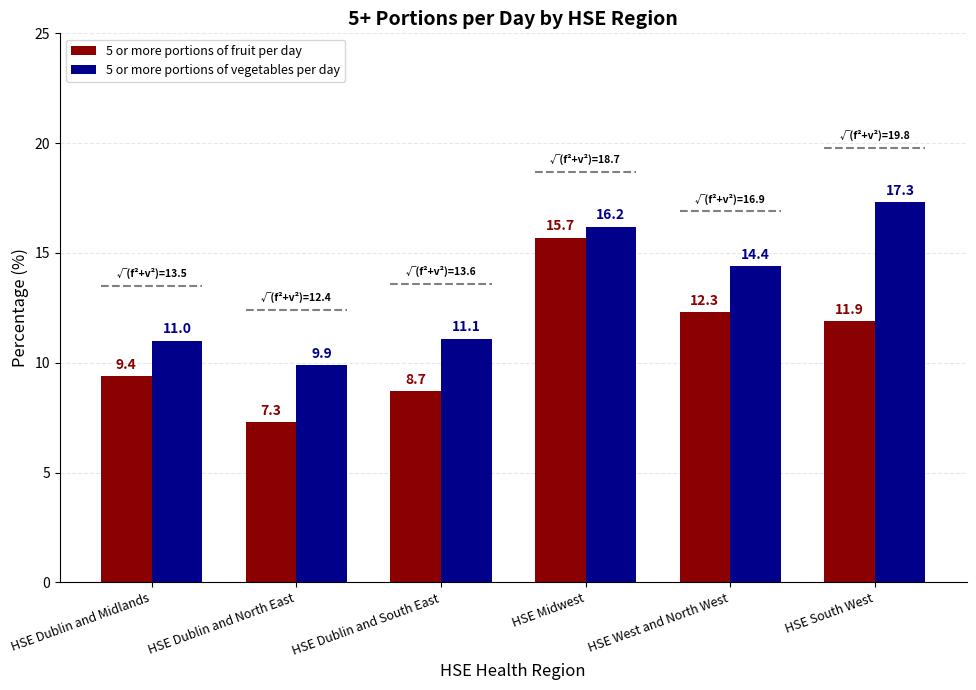

The value of 5 or more portions of vegetables per day at HSE Dublin and South East is 3.0. True or false?

False